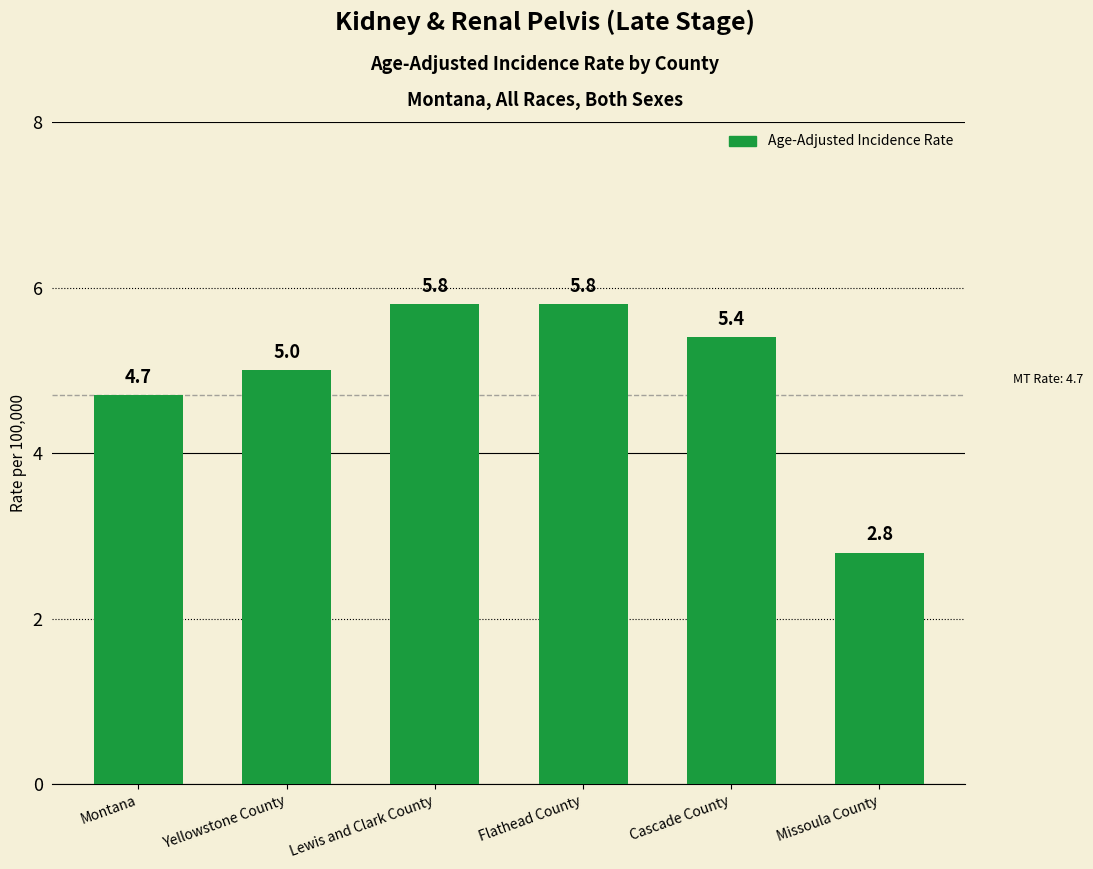

Where is the data nearest to the value 4?

Montana